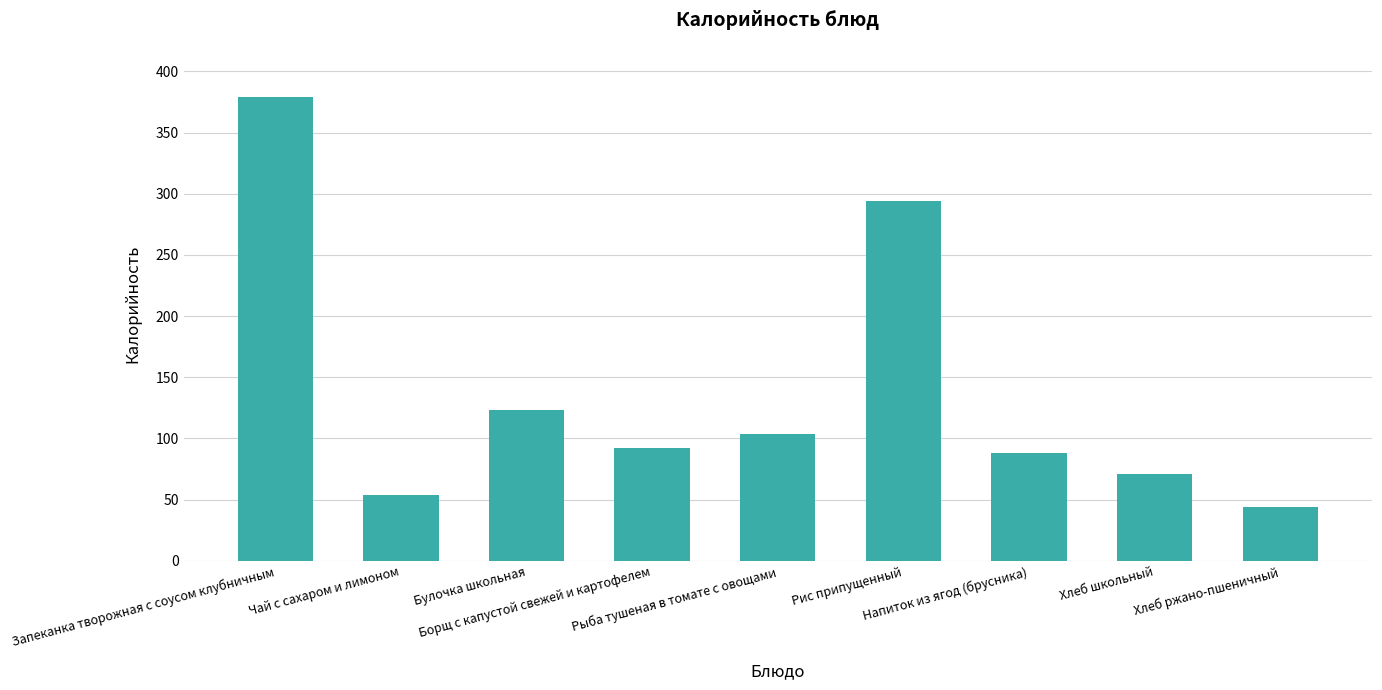

What is the difference between the values at Булочка школьная and Напиток из ягод (брусника)?

35